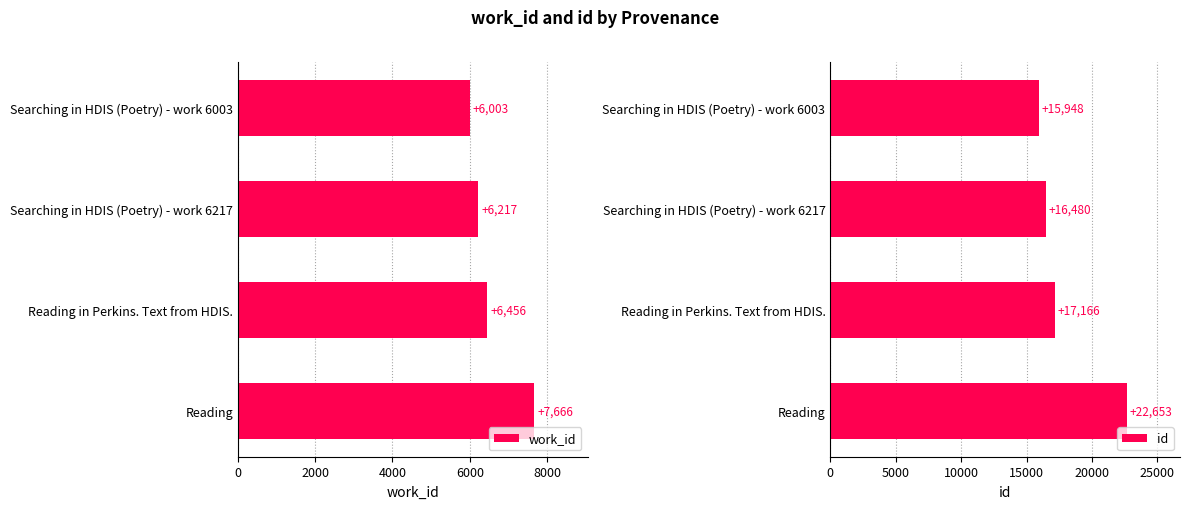

Does the chart contain any negative values?

No